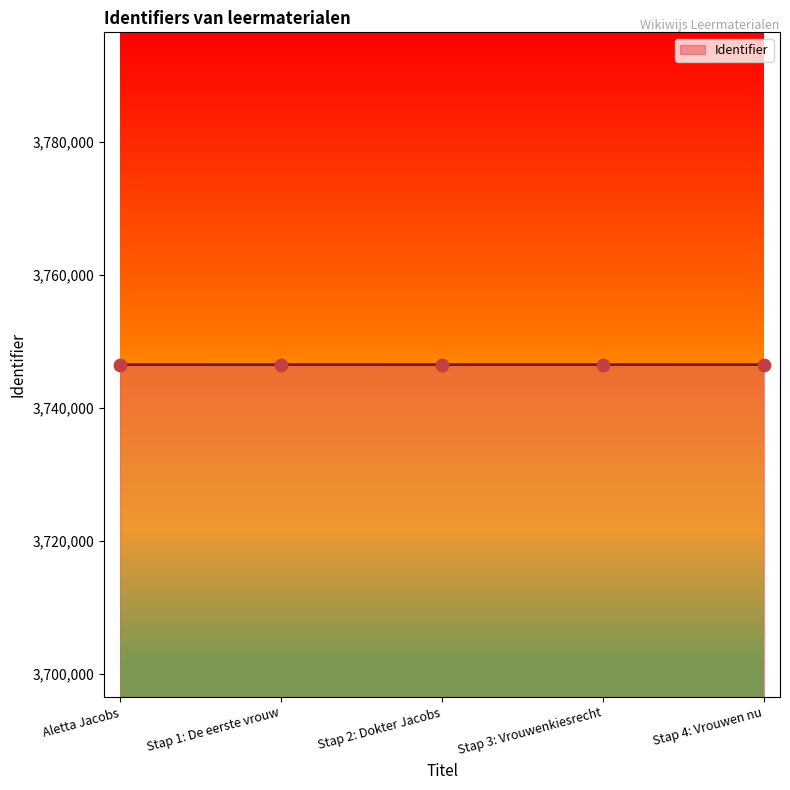

Approximately how many times larger is the value at Stap 1: De eerste vrouw compared to Aletta Jacobs?

1.0